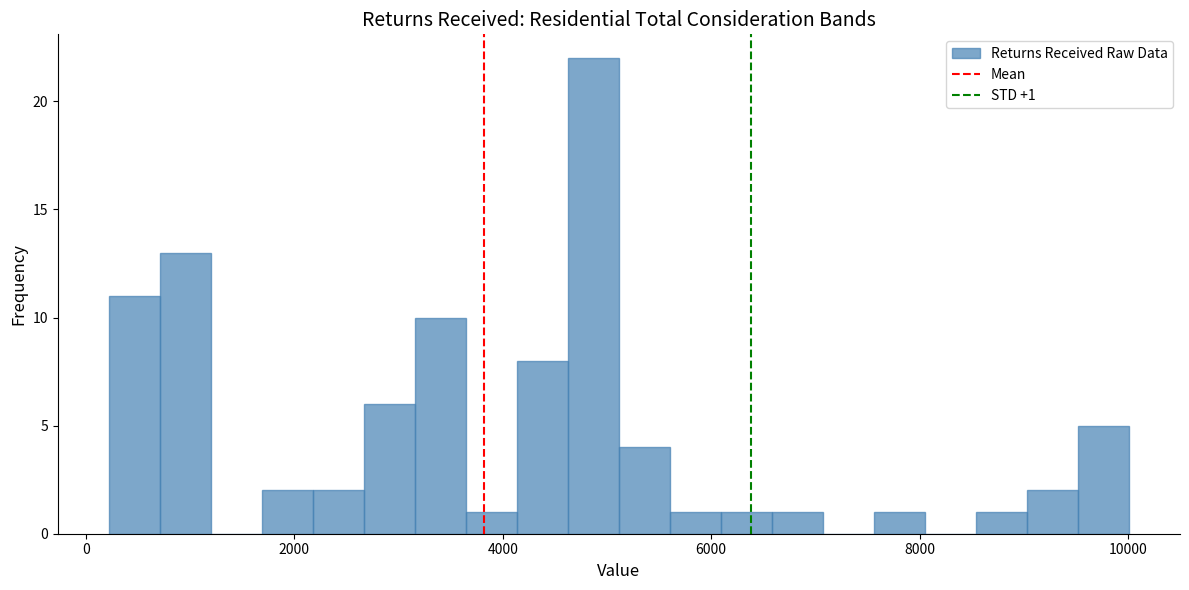

Read against the x-axis, roughly where is the centre of the tallest bar?

4800